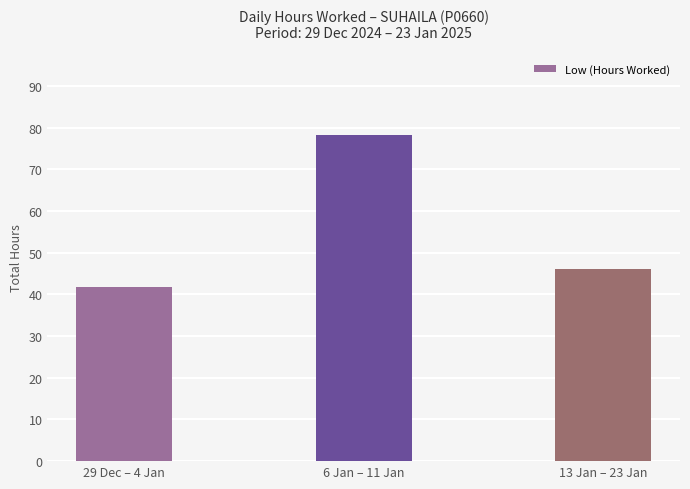

Which category has the lowest value across all series?

29 Dec – 4 Jan